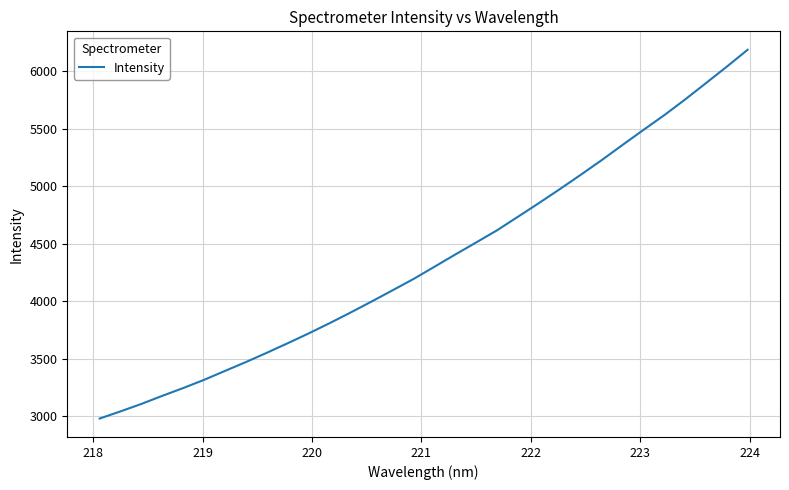

What is the difference between the second highest and second lowest values?

2997.8